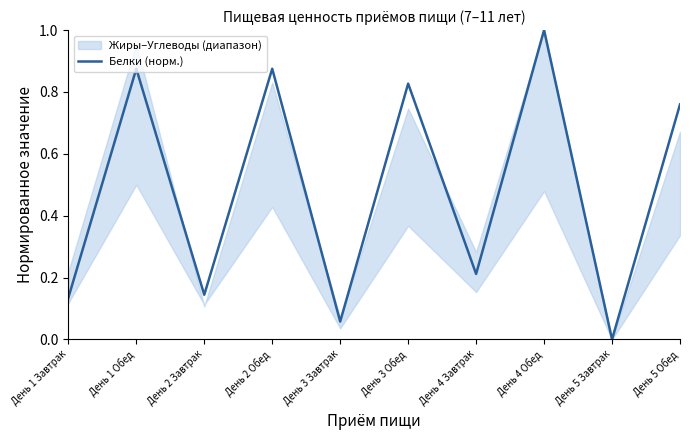

Where is the first local minimum?

День 2 Завтрак